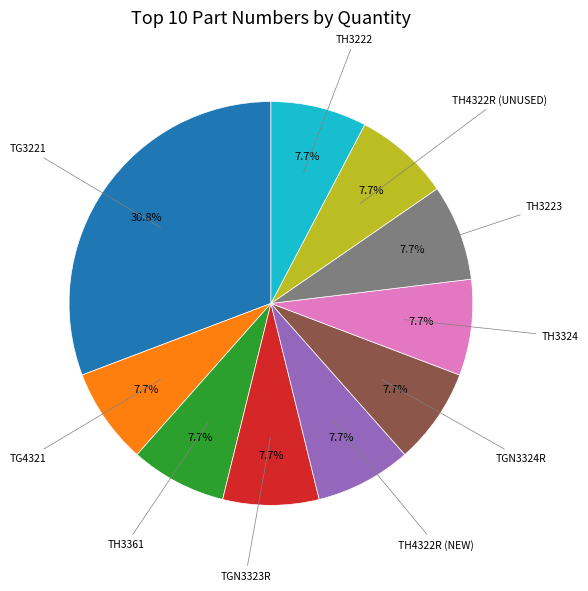

Count the number of slices in the pie.

10